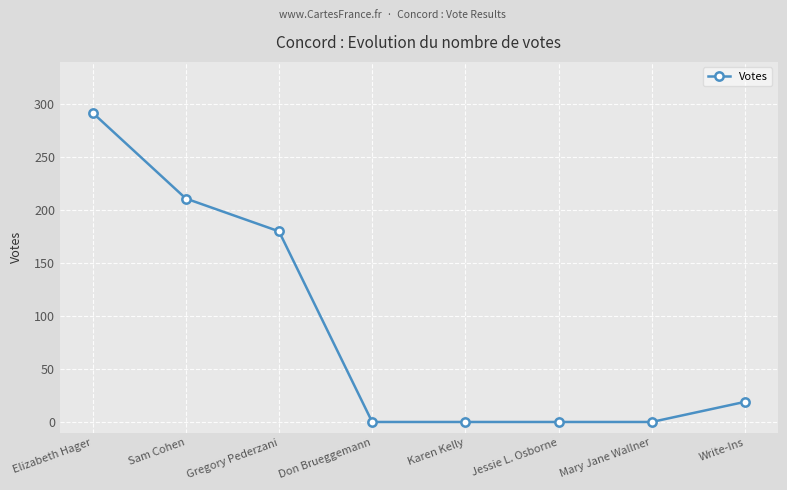

Reading left to right, list all the values displayed in this chart.

292	211	180	0	0	0	0	19